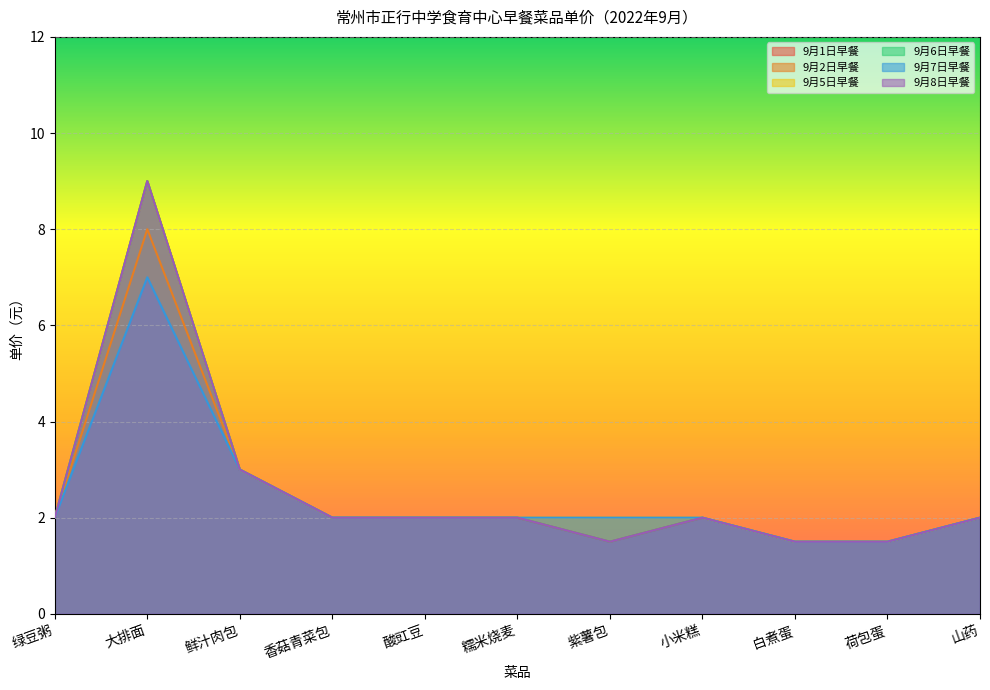

What is the total value across all series at 白煮蛋?

9.0